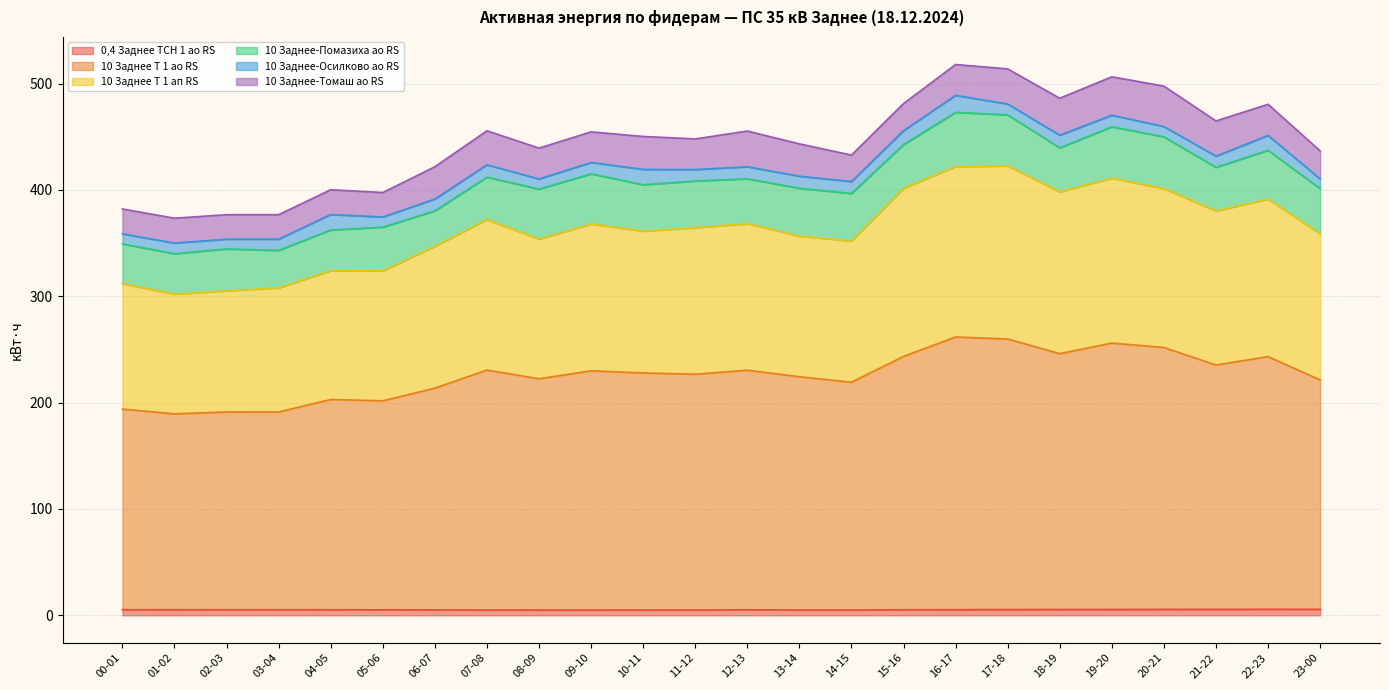

Which series has the largest total across all categories?

10 Заднее Т 1 ао RS